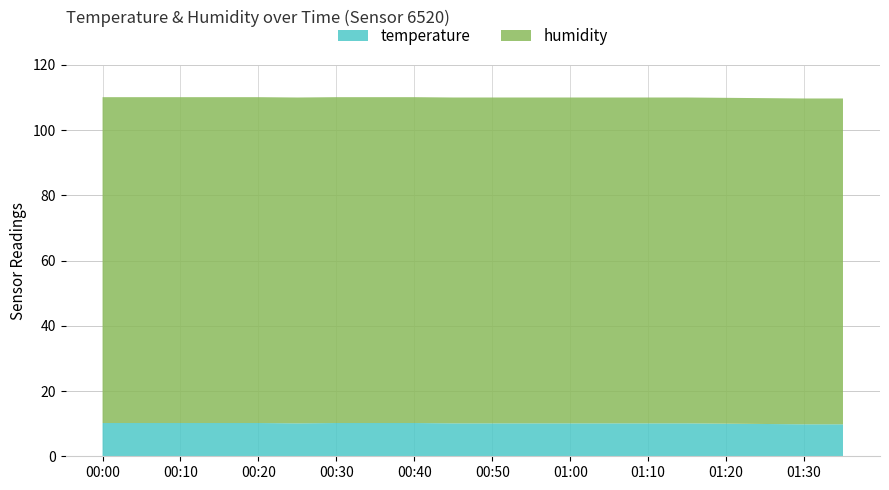

Reading left to right, what are all the values shown in this chart?

temperature: 00:00=10.2	00:05=10.2	00:10=10.2	00:15=10.2	00:20=10.2	00:25=10.1	00:30=10.2	00:35=10.2	00:40=10.2	00:45=10.1	00:50=10.1	00:55=10.1	01:00=10.1	01:05=10.1	01:10=10.1	01:15=10.1	01:20=10.0	01:25=9.9	01:30=9.8	01:35=9.8
humidity: 00:00=99.9	00:05=99.9	00:10=99.9	00:15=99.9	00:20=99.9	00:25=99.9	00:30=99.9	00:35=99.9	00:40=99.9	00:45=99.9	00:50=99.9	00:55=99.9	01:00=99.9	01:05=99.9	01:10=99.9	01:15=99.9	01:20=99.9	01:25=99.9	01:30=99.9	01:35=99.9